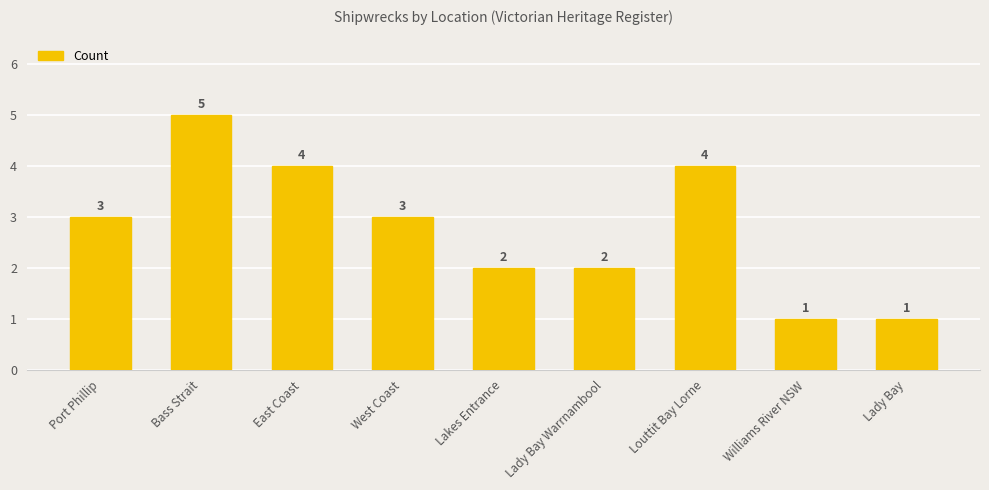

True or false: the data shows 3 at Port Phillip.

True